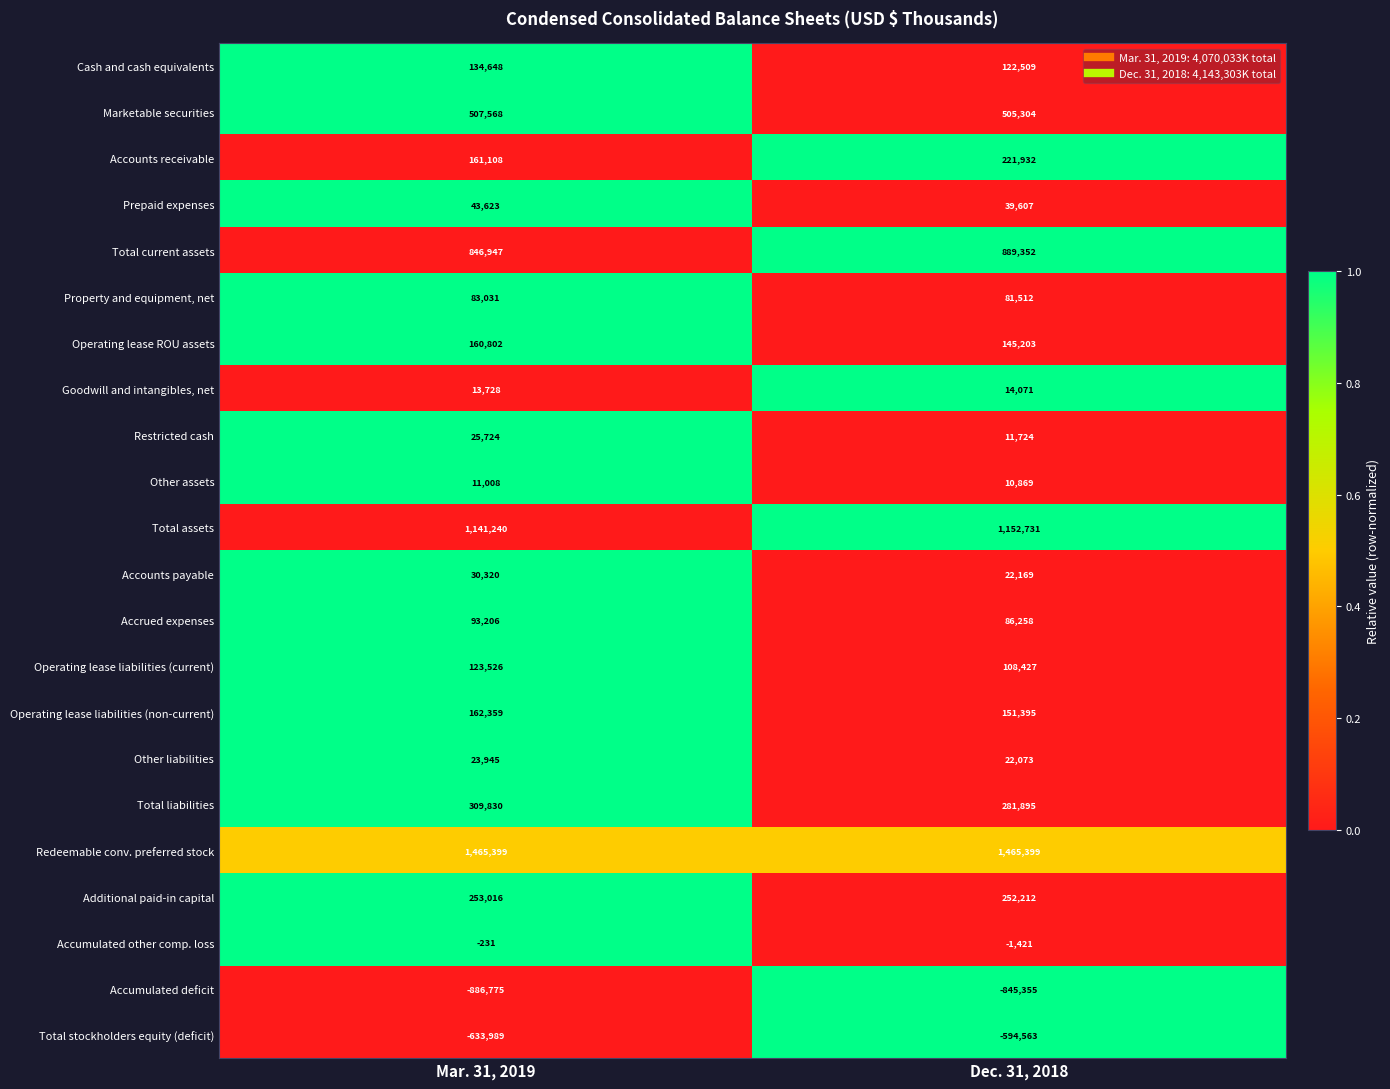

The value of Marketable securities at Dec. 31, 2018 is 340827. True or false?

False